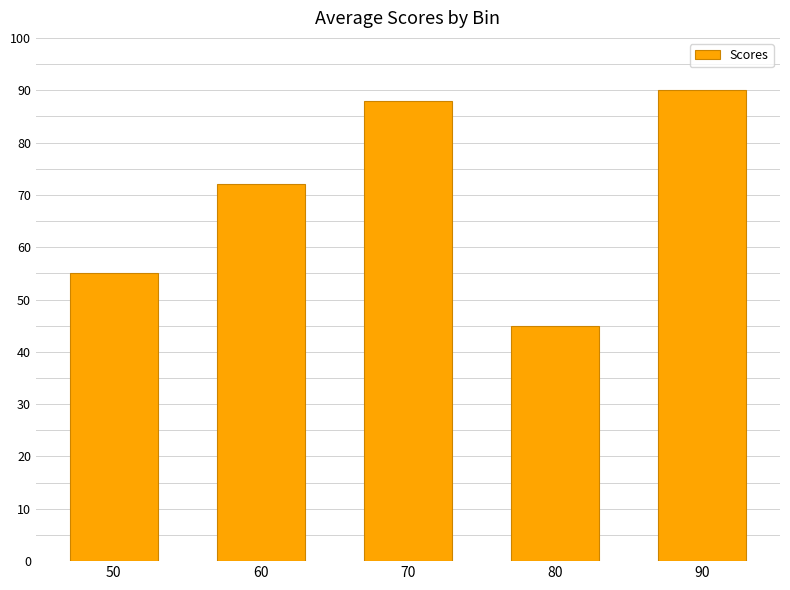

Are the bars grouped side by side (vs. stacked)?

No